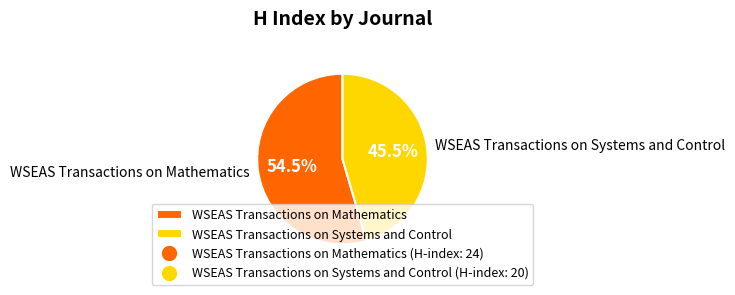

True or false: WSEAS Transactions on Systems and Control accounts for 33% of the total.

False